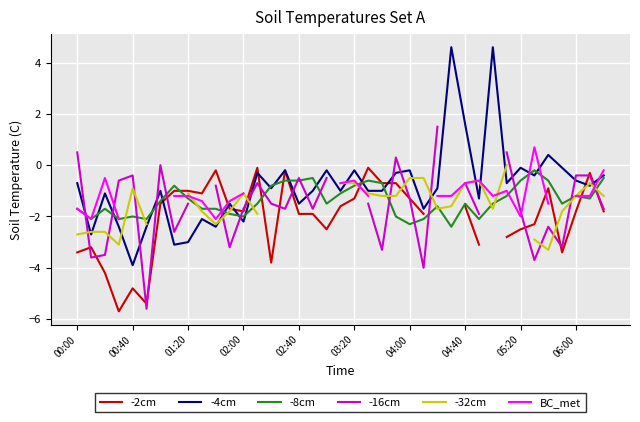

The -4cm series shows -0.1 at 05:20. True or false?

True